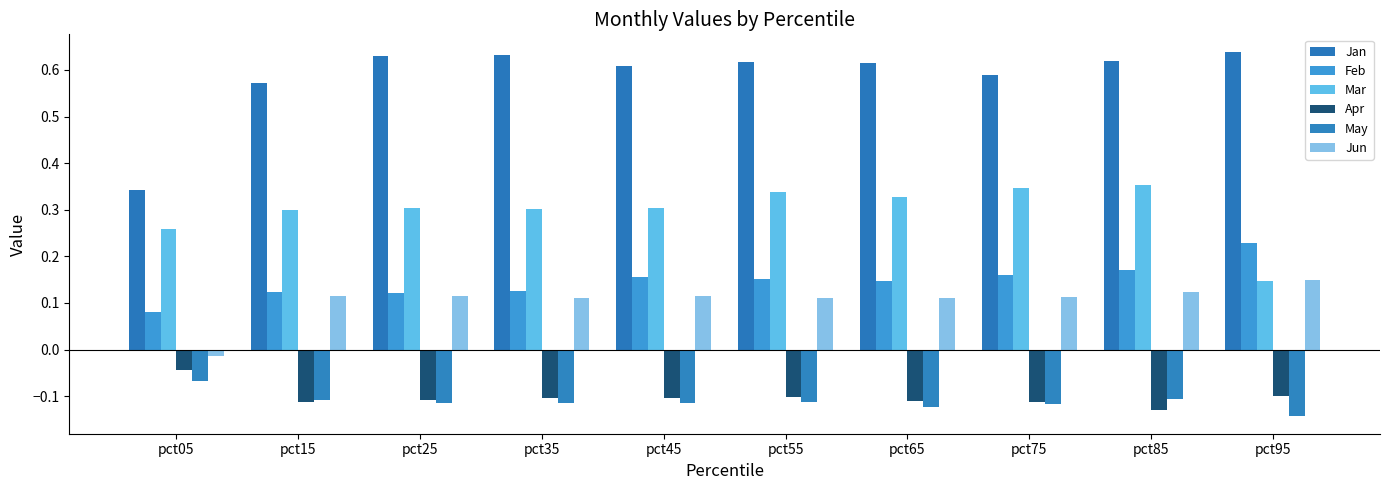

What is the difference between the maximum and minimum values in the Jan series?

0.3